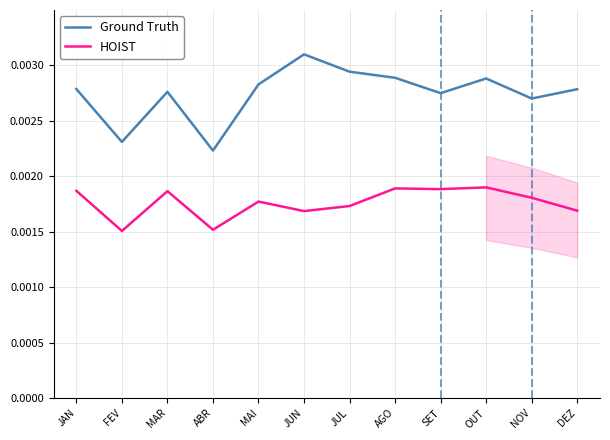

What is the label of the 5th point from the left?

MAI